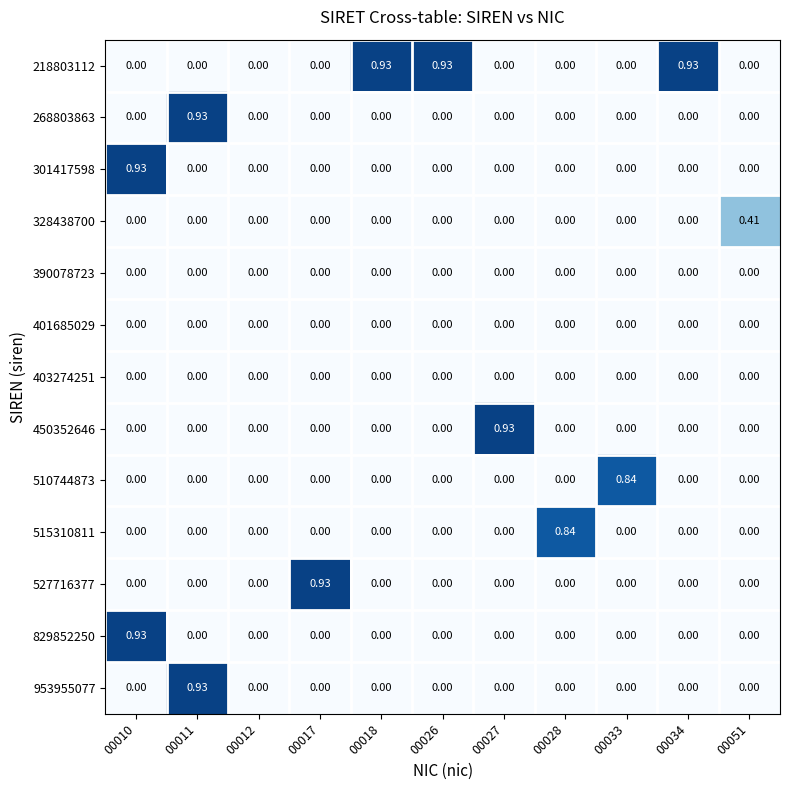

Reading left to right, extract all data points from this chart.

218803112: 00010=0.0	00011=0.0	00012=0.0	00017=0.0	00018=0.9	00026=0.9	00027=0.0	00028=0.0	00033=0.0	00034=0.9	00051=0.0
268803863: 00010=0.0	00011=0.9	00012=0.0	00017=0.0	00018=0.0	00026=0.0	00027=0.0	00028=0.0	00033=0.0	00034=0.0	00051=0.0
301417598: 00010=0.9	00011=0.0	00012=0.0	00017=0.0	00018=0.0	00026=0.0	00027=0.0	00028=0.0	00033=0.0	00034=0.0	00051=0.0
328438700: 00010=0.0	00011=0.0	00012=0.0	00017=0.0	00018=0.0	00026=0.0	00027=0.0	00028=0.0	00033=0.0	00034=0.0	00051=0.4
390078723: 00010=0.0	00011=0.0	00012=0.0	00017=0.0	00018=0.0	00026=0.0	00027=0.0	00028=0.0	00033=0.0	00034=0.0	00051=0.0
401685029: 00010=0.0	00011=0.0	00012=0.0	00017=0.0	00018=0.0	00026=0.0	00027=0.0	00028=0.0	00033=0.0	00034=0.0	00051=0.0
403274251: 00010=0.0	00011=0.0	00012=0.0	00017=0.0	00018=0.0	00026=0.0	00027=0.0	00028=0.0	00033=0.0	00034=0.0	00051=0.0
450352646: 00010=0.0	00011=0.0	00012=0.0	00017=0.0	00018=0.0	00026=0.0	00027=0.9	00028=0.0	00033=0.0	00034=0.0	00051=0.0
510744873: 00010=0.0	00011=0.0	00012=0.0	00017=0.0	00018=0.0	00026=0.0	00027=0.0	00028=0.0	00033=0.8	00034=0.0	00051=0.0
515310811: 00010=0.0	00011=0.0	00012=0.0	00017=0.0	00018=0.0	00026=0.0	00027=0.0	00028=0.8	00033=0.0	00034=0.0	00051=0.0
527716377: 00010=0.0	00011=0.0	00012=0.0	00017=0.9	00018=0.0	00026=0.0	00027=0.0	00028=0.0	00033=0.0	00034=0.0	00051=0.0
829852250: 00010=0.9	00011=0.0	00012=0.0	00017=0.0	00018=0.0	00026=0.0	00027=0.0	00028=0.0	00033=0.0	00034=0.0	00051=0.0
953955077: 00010=0.0	00011=0.9	00012=0.0	00017=0.0	00018=0.0	00026=0.0	00027=0.0	00028=0.0	00033=0.0	00034=0.0	00051=0.0